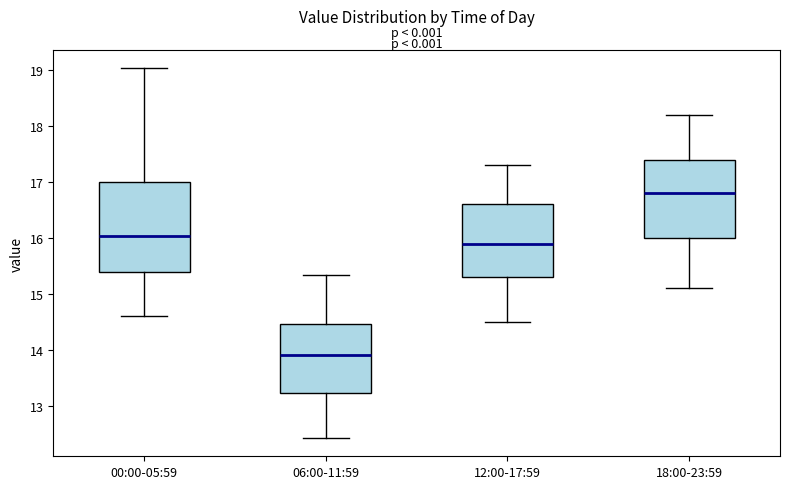

Which box is the tallest, from its lower edge to its upper edge?

00:00-05:59